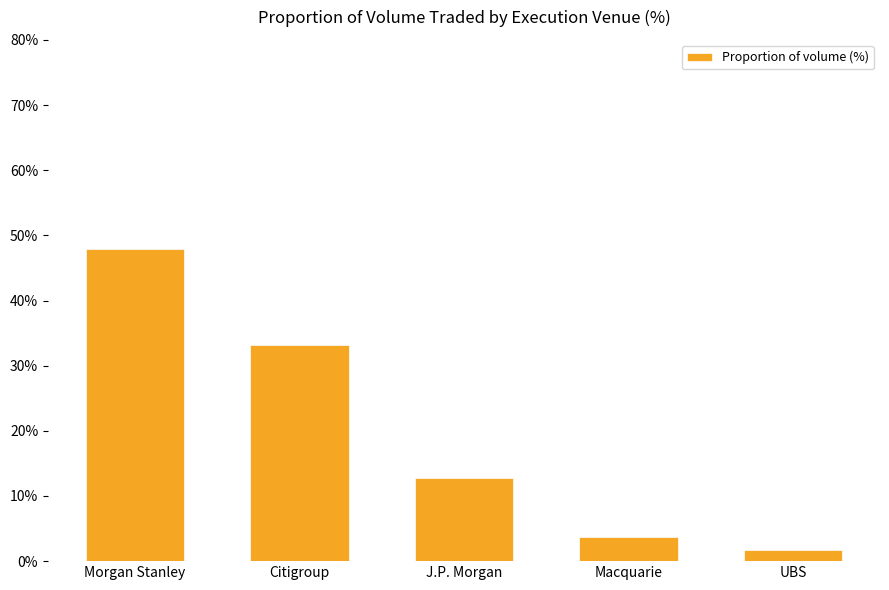

List the labels in order of value, smallest first.

UBS, Macquarie, J.P. Morgan, Citigroup, Morgan Stanley